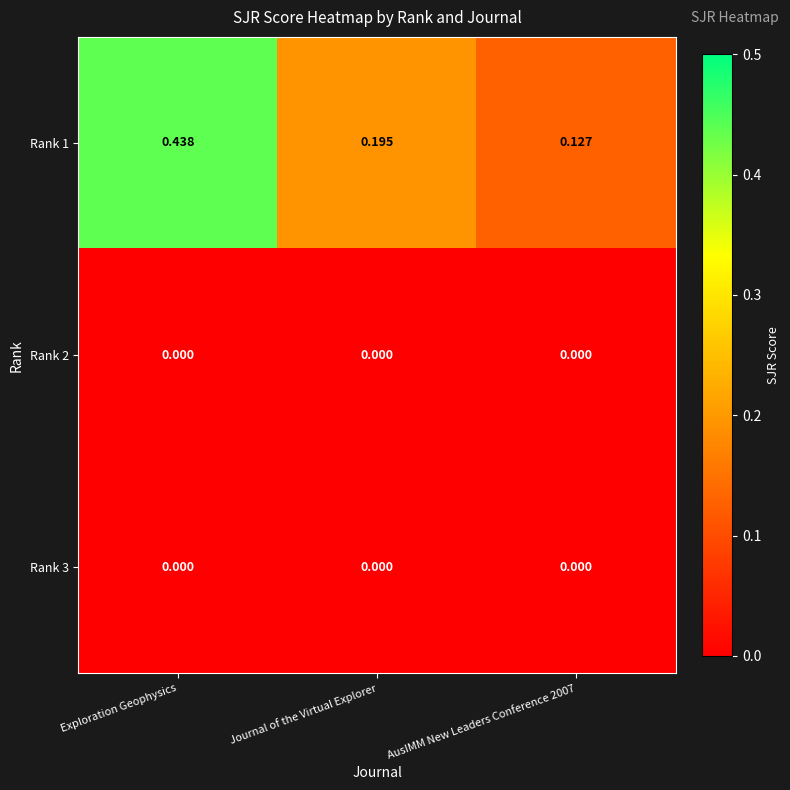

Is the value of Rank 1 at Journal of the Virtual Explorer greater than the value of Rank 2 at AusIMM New Leaders Conference 2007?

Yes